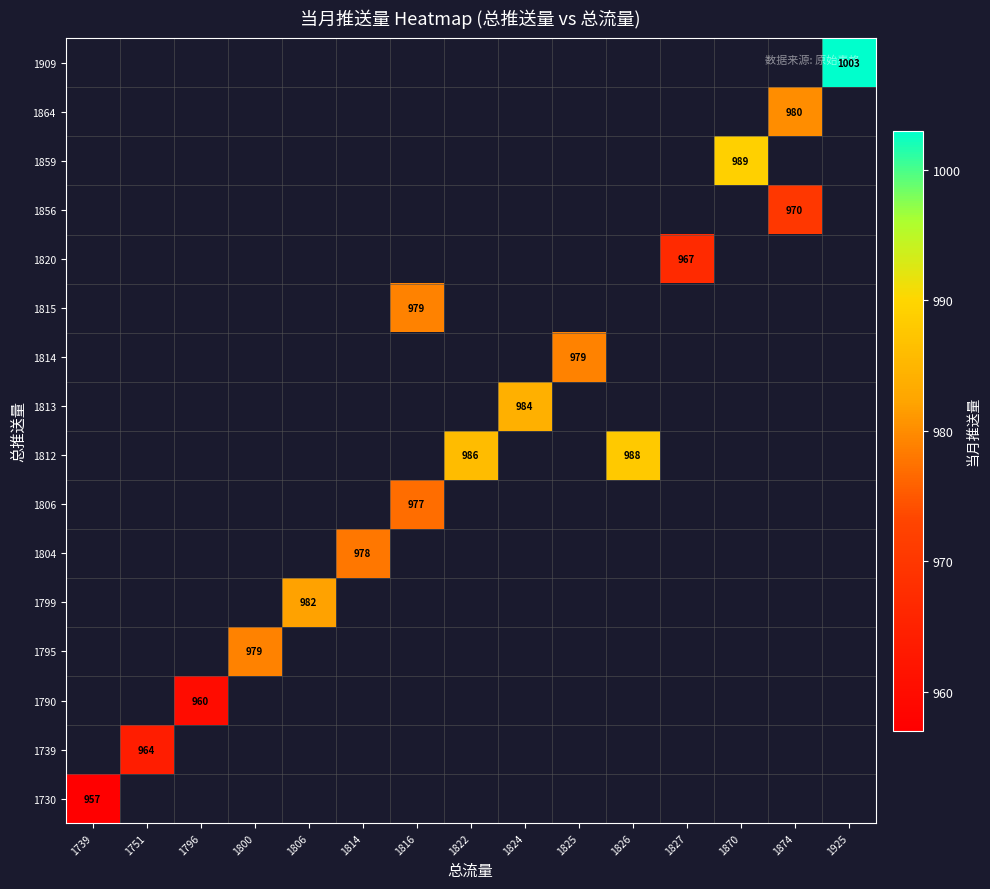

Which has a higher value, 1824 or 1826?

1826